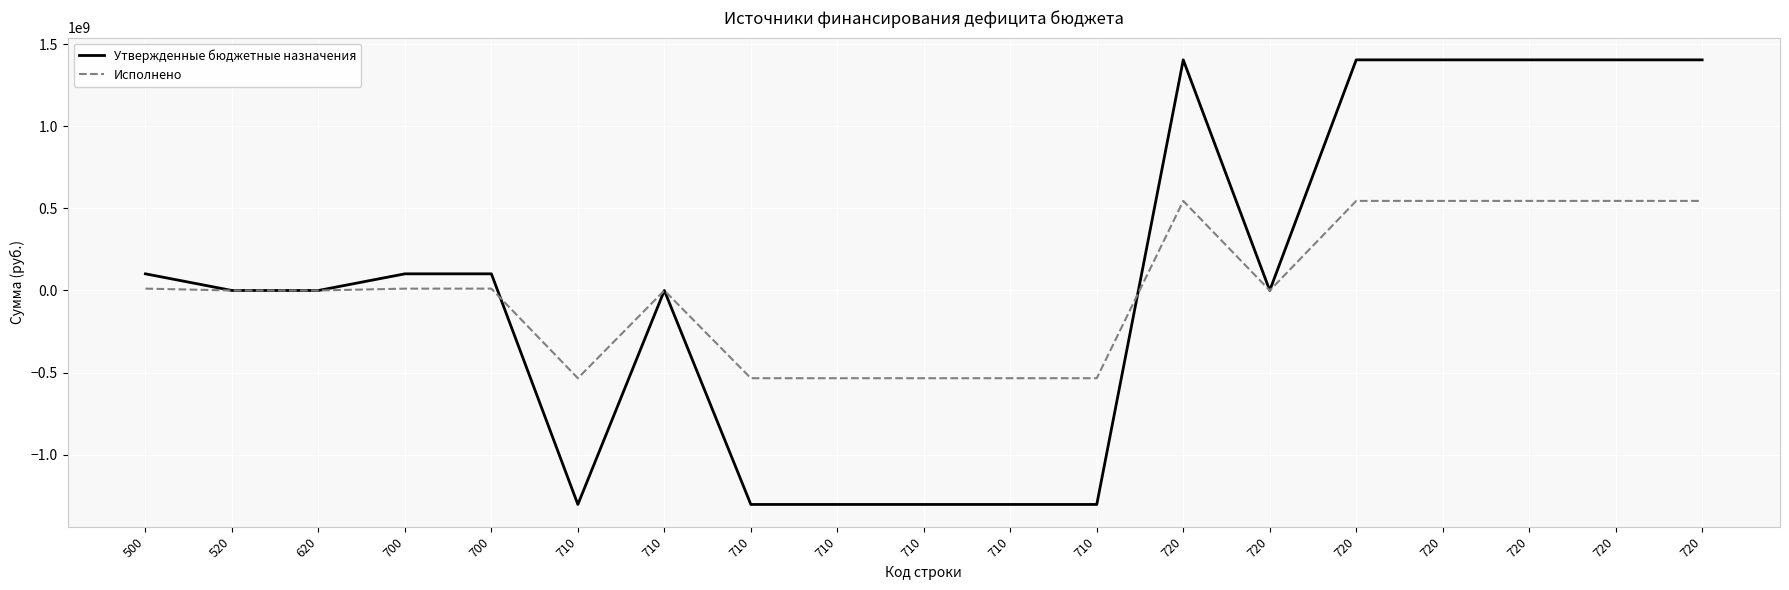

What is the difference between the highest and lowest values at 720?

859293327.8